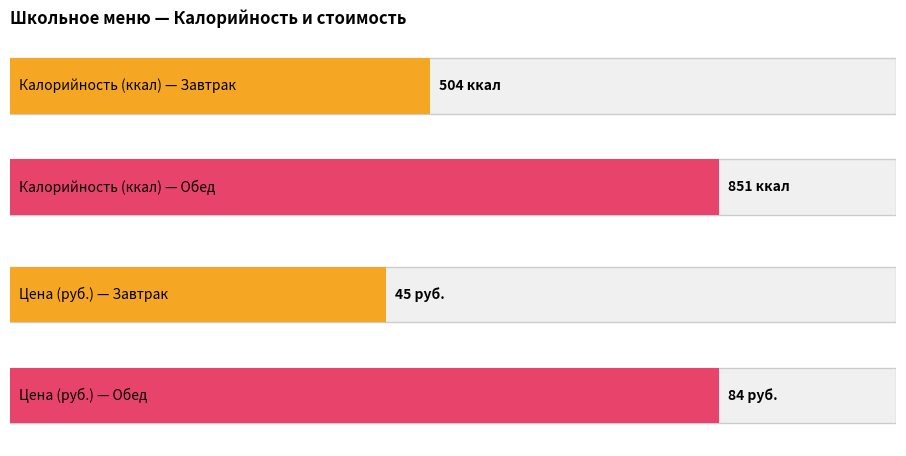

Which series has the widest spread of values?

Калорийность